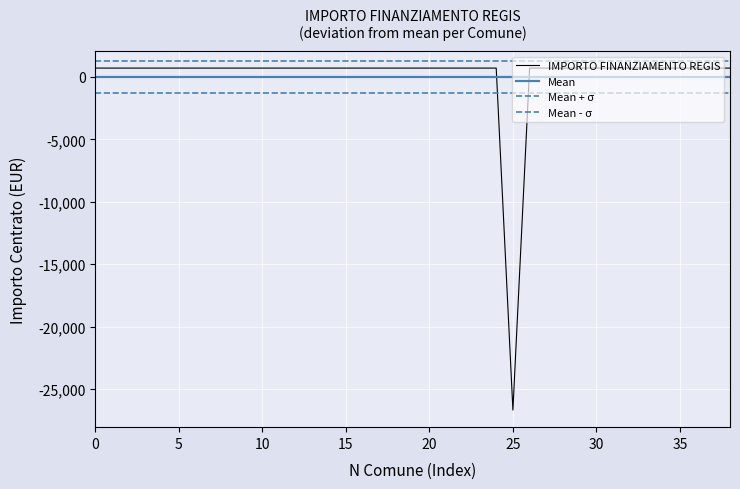

The value of IMPORTO FINANZIAMENTO REGIS at 20 is 702.0. True or false?

True